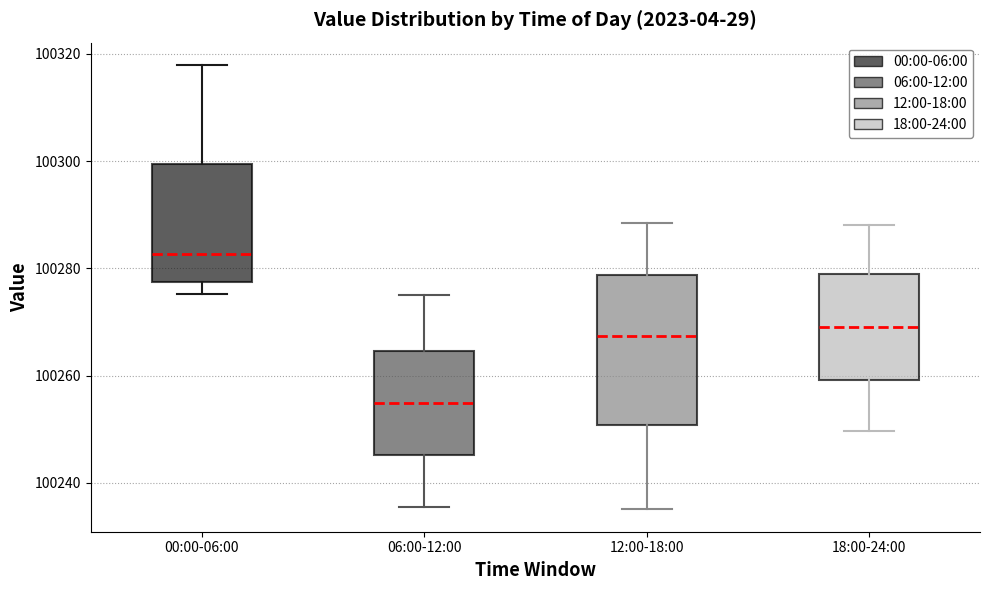

Which box is the tallest, from its lower edge to its upper edge?

12:00-18:00